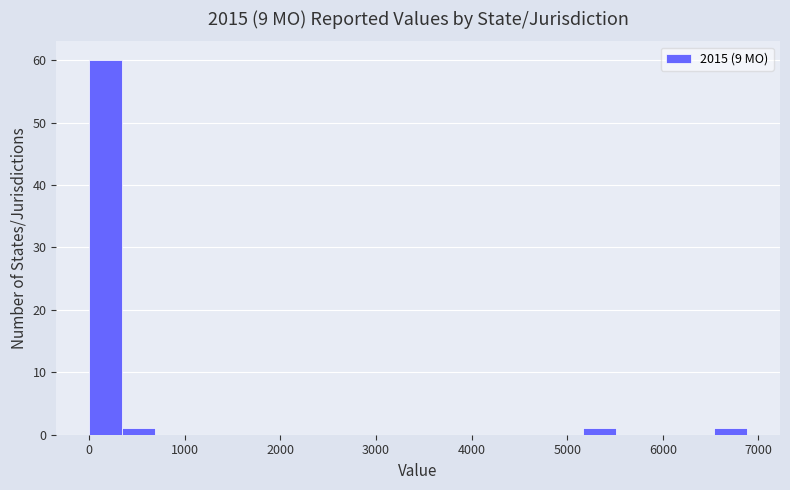

Around what value on the x-axis is the tallest bar? Give the approximate position of its centre, as read against the axis.

200